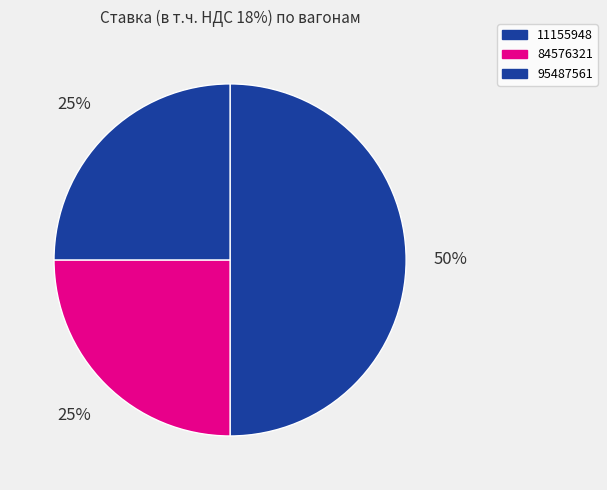

What percentage is the 11155948 slice, to the nearest percent?

50%